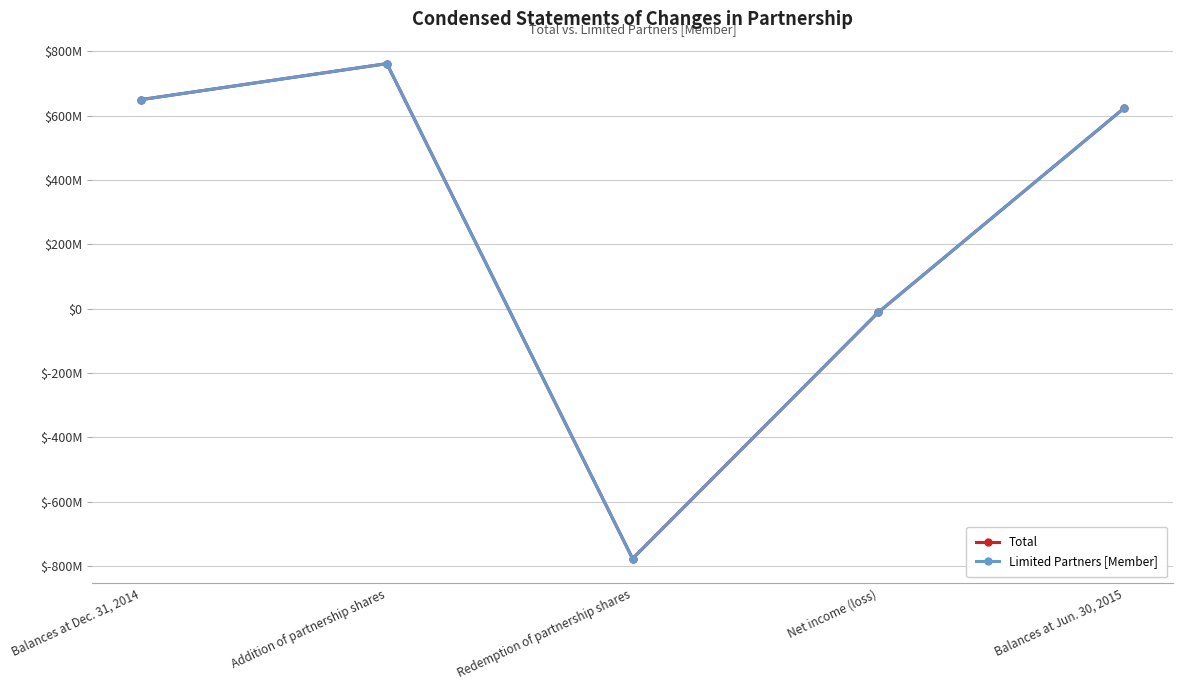

Is this an area chart (filled region under the line)?

No